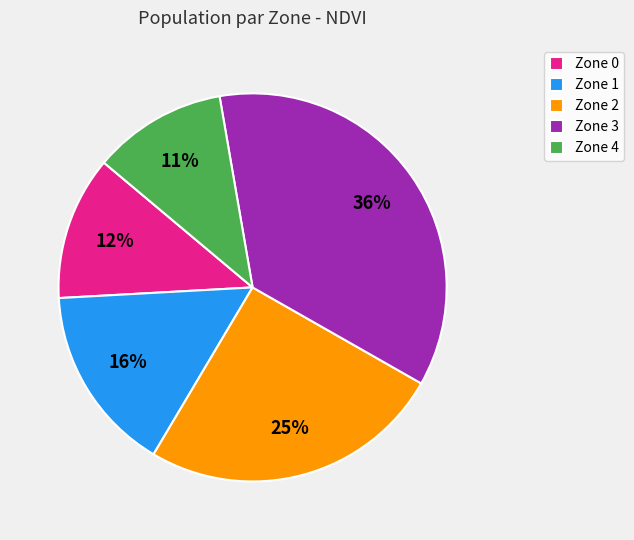

How many segments does this pie chart have?

5